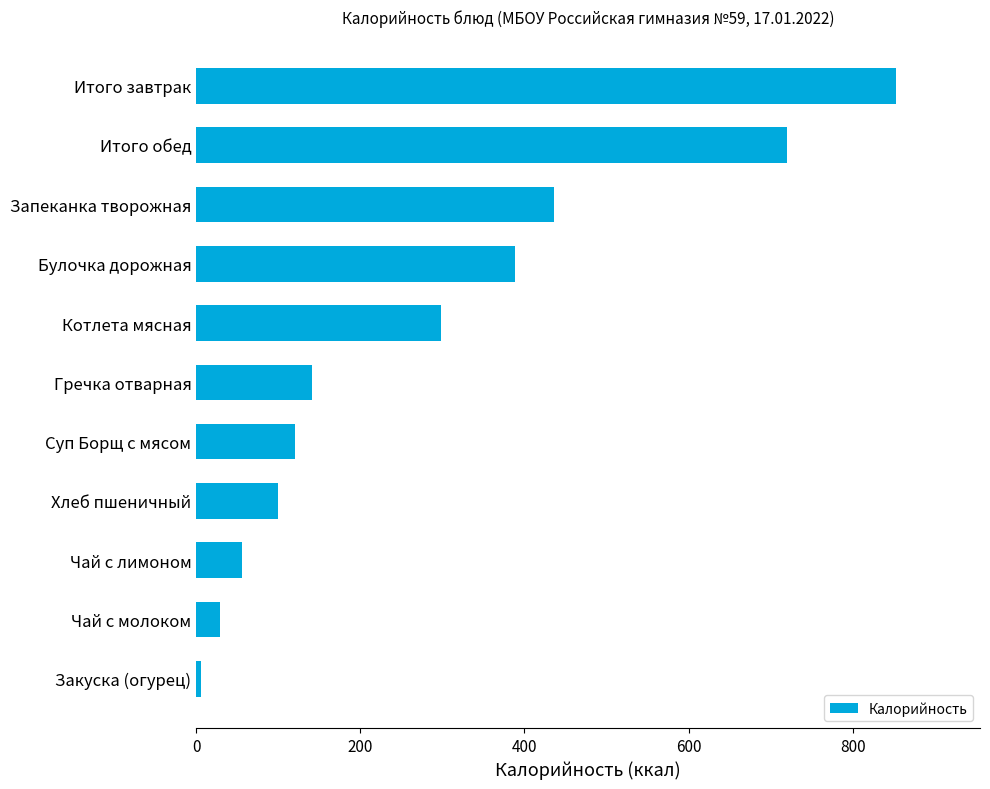

Reading top to bottom, what are all the values shown in this chart?

Итого завтрак=852.9	Итого обед=720.5	Запеканка творожная=435.9	Булочка дорожная=388.0	Котлета мясная=298.0	Гречка отварная=141.0	Суп Борщ с мясом=120.0	Хлеб пшеничный=100.0	Чай с лимоном=56.0	Чай с молоком=29.0	Закуска (огурец)=5.5